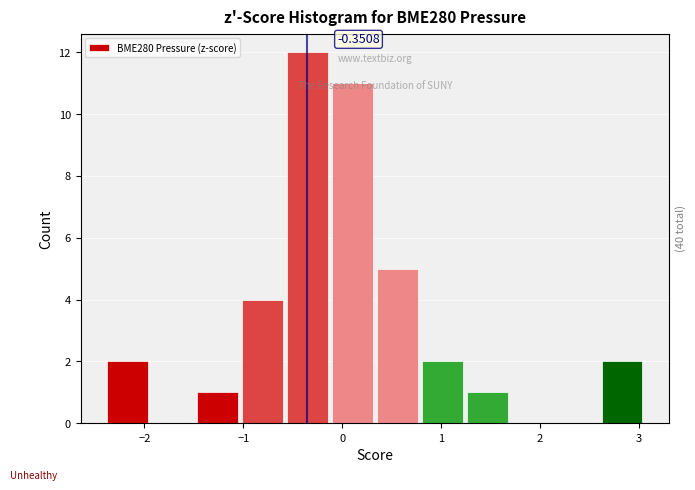

Which range on the x-axis has the tallest bar?

-0.6 to -0.1